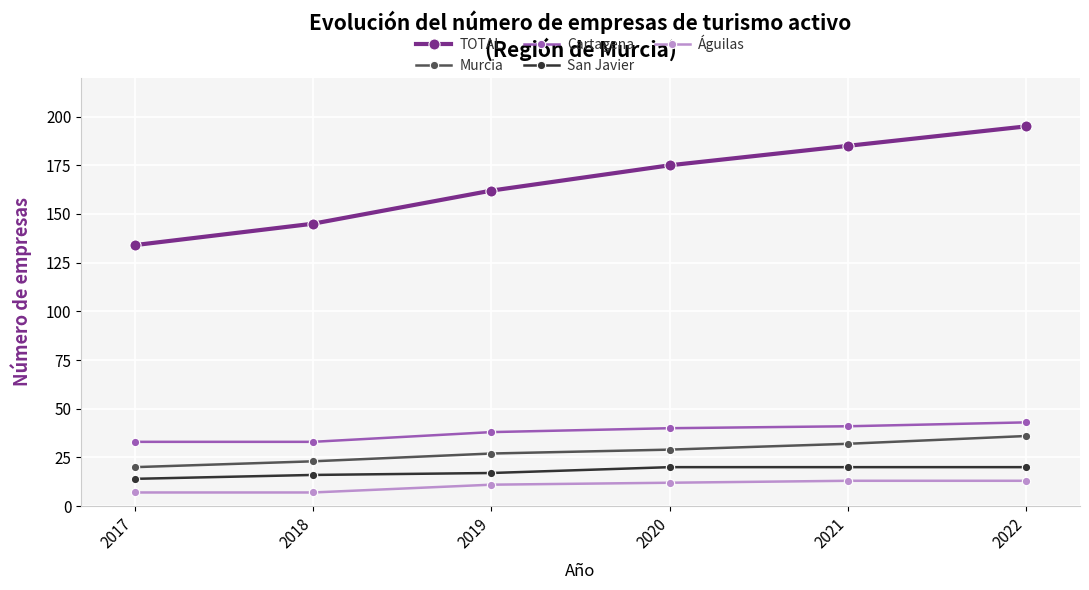

Where is TOTAL nearest to the value 164?

2019